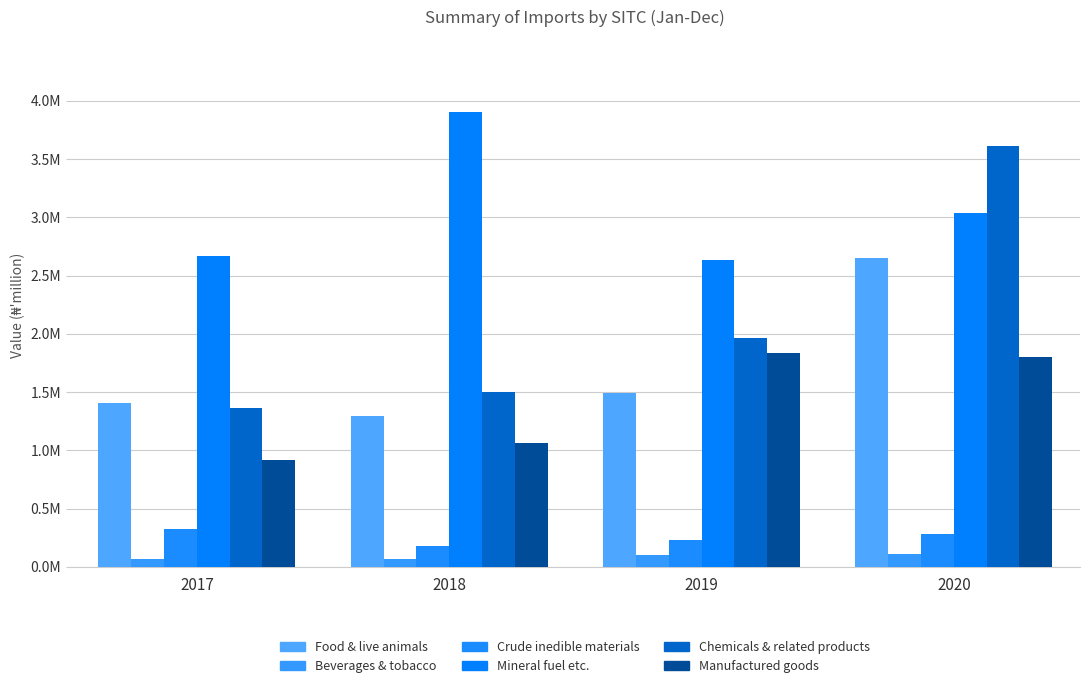

Are the bars horizontal?

No